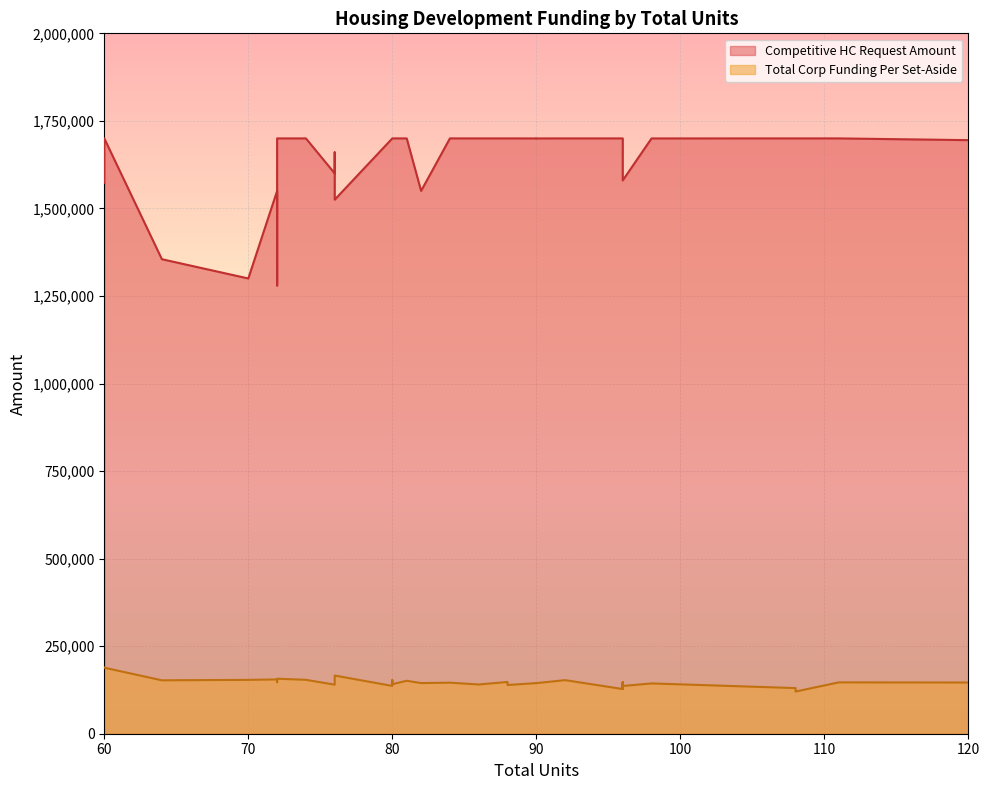

What is the difference between the maximum and minimum values in the Competitive HC Request Amount series?

420000.0